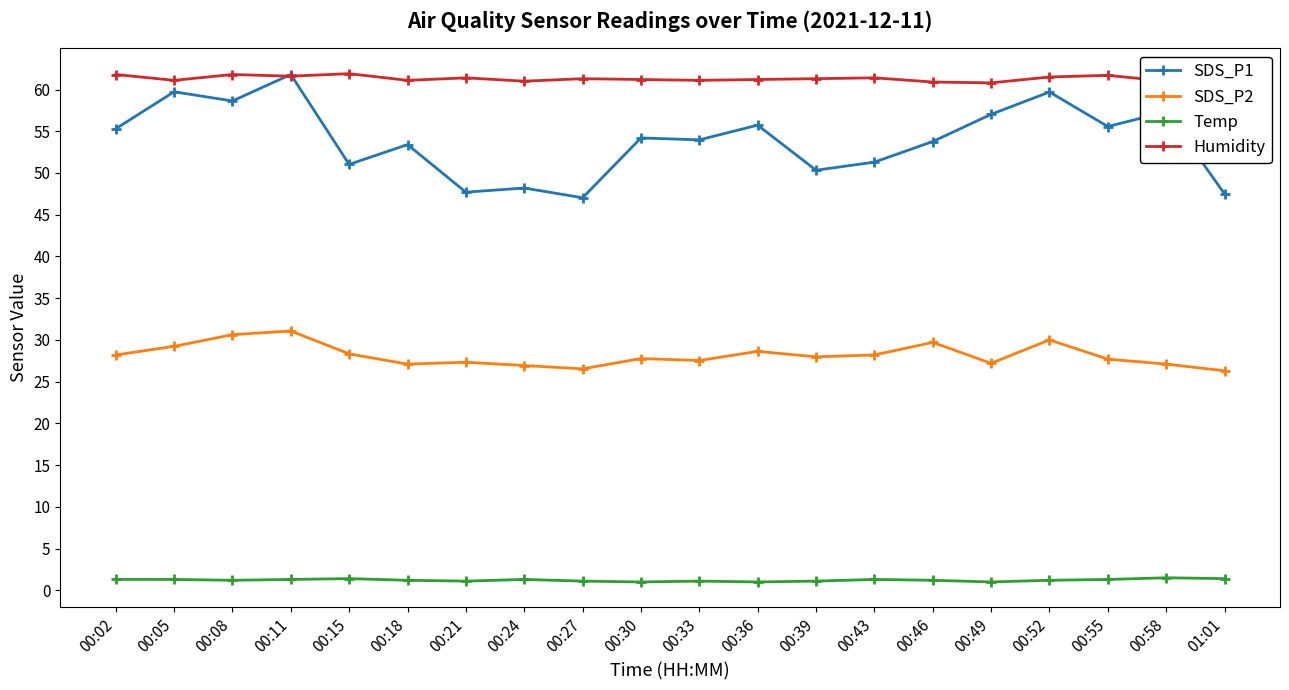

Does the chart display data point markers on the line(s)?

Yes